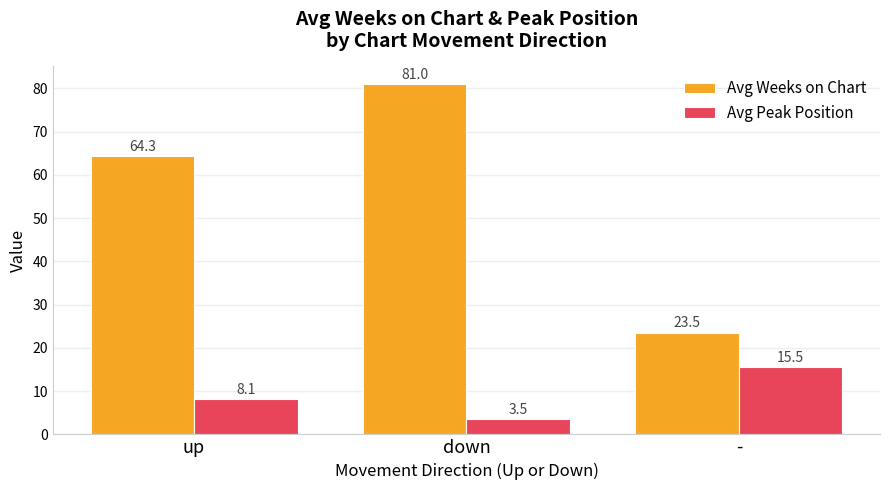

What is the difference between the maximum and minimum values in the Avg Weeks on Chart series?

57.5